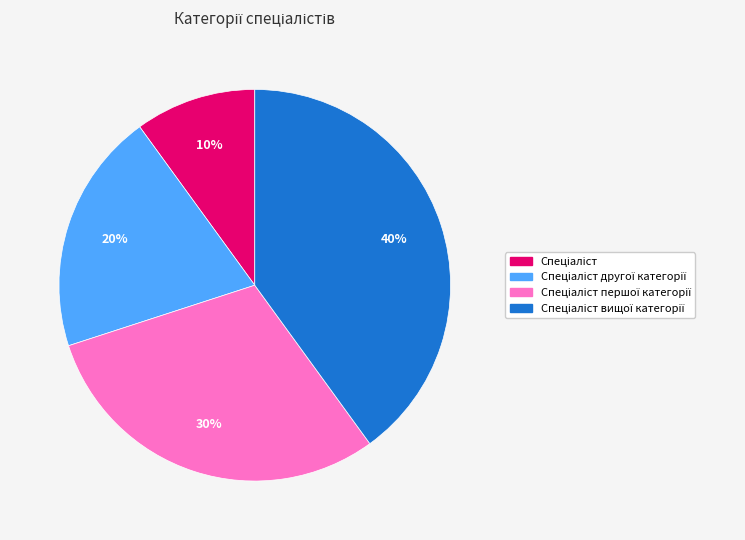

To the nearest percent, what is the difference between the largest and smallest slice percentages?

30%